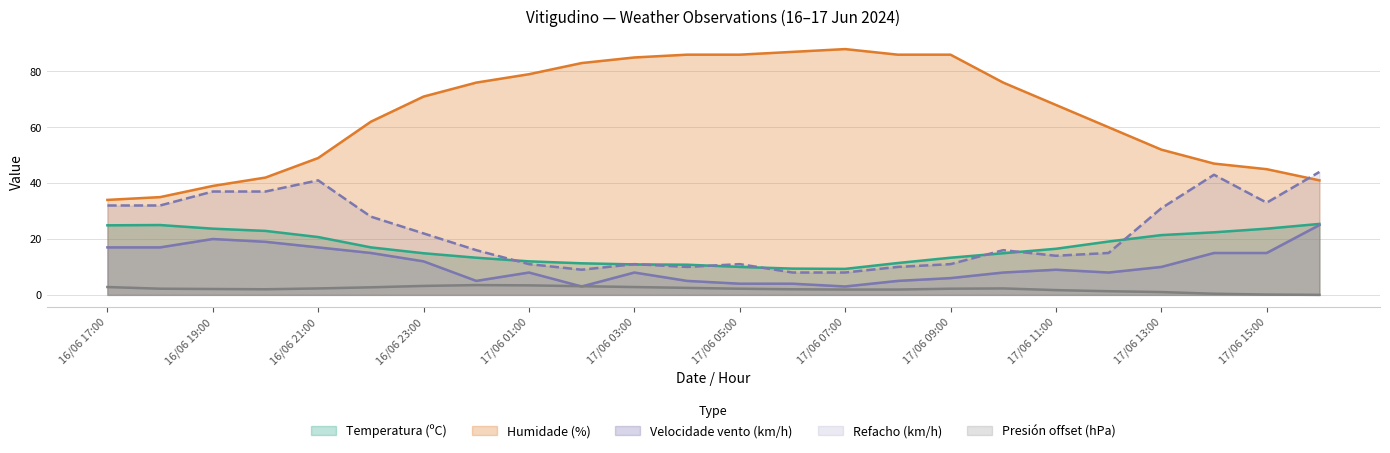

How many interior local valleys does the Velocidade vento (km/h) series have?

4